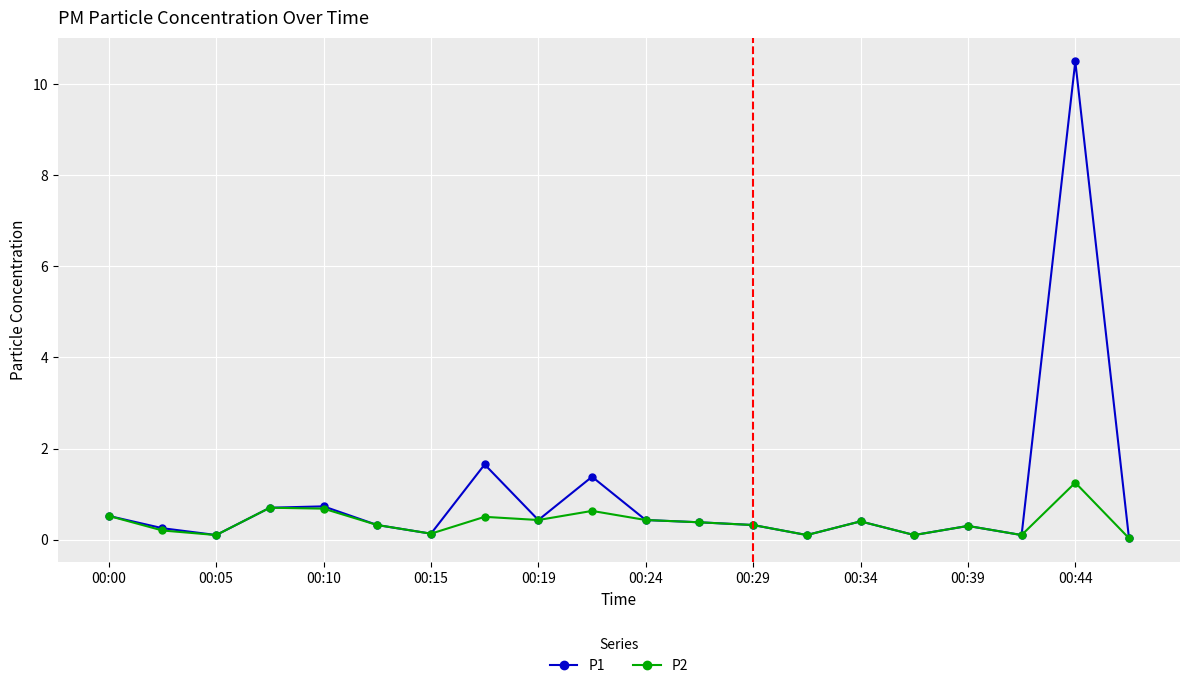

True or false: P2 has more than 0 points higher than both neighbors.

True